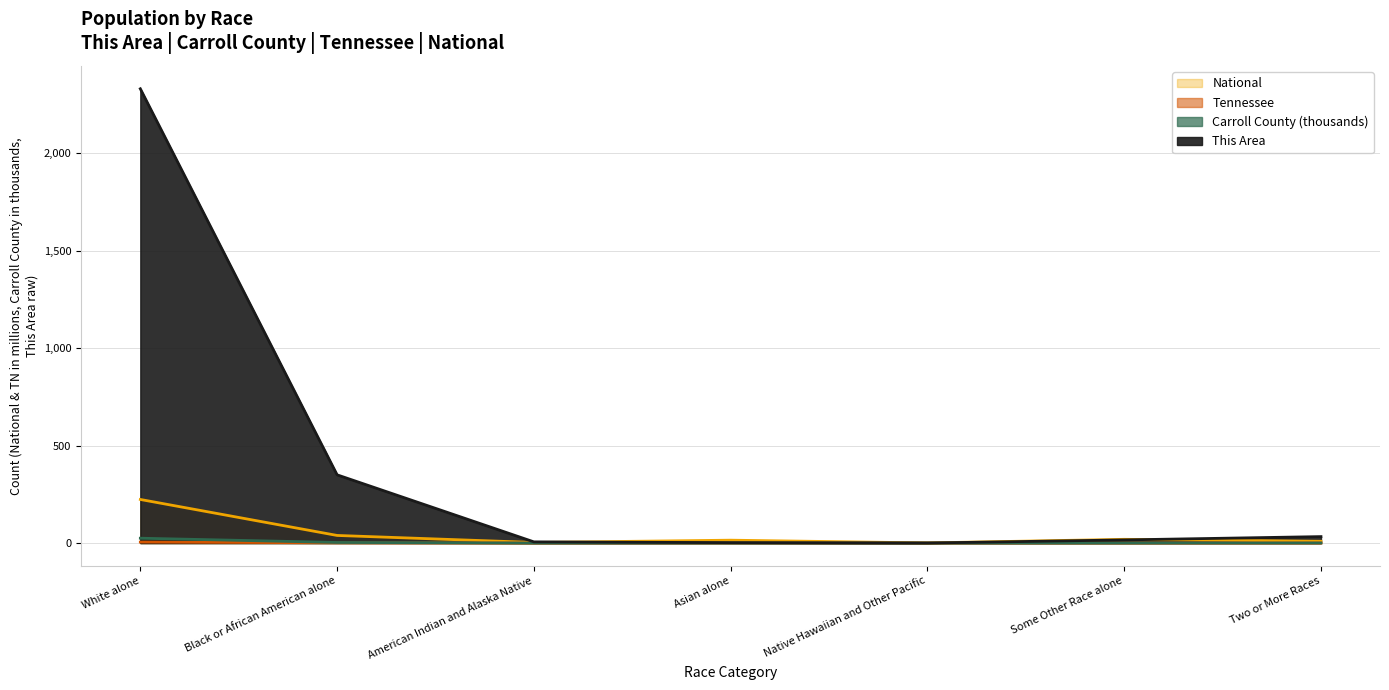

How many series are shown in this chart?

4